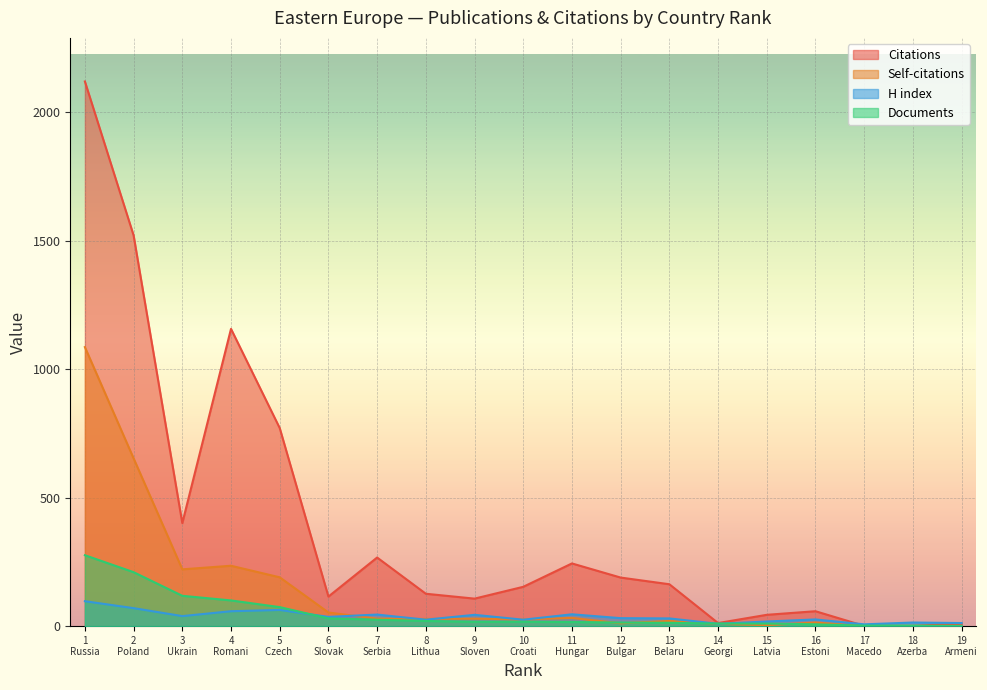

How many lines are shown in the chart?

4